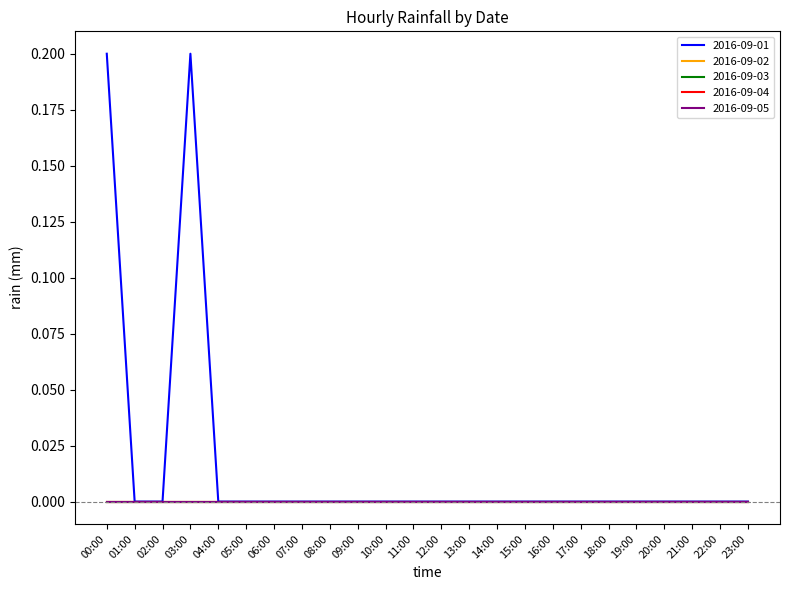

Does the chart have visible grid lines?

No